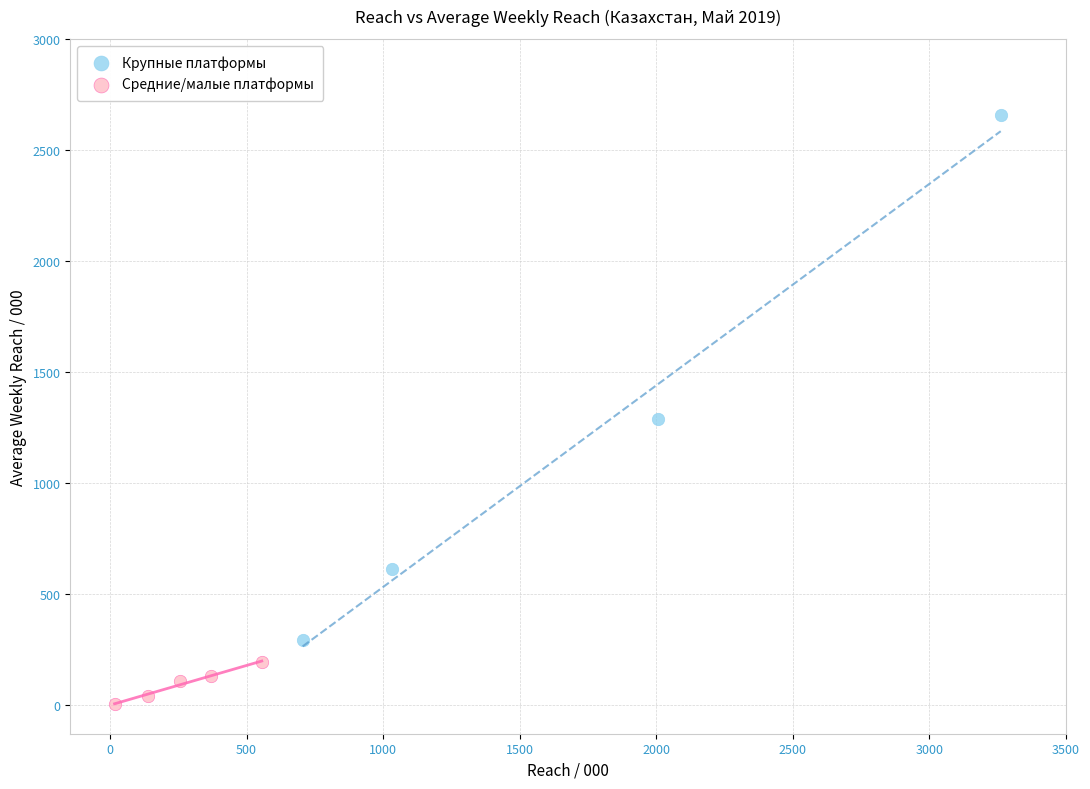

Which series reaches the maximum Y coordinate?

Крупные платформы